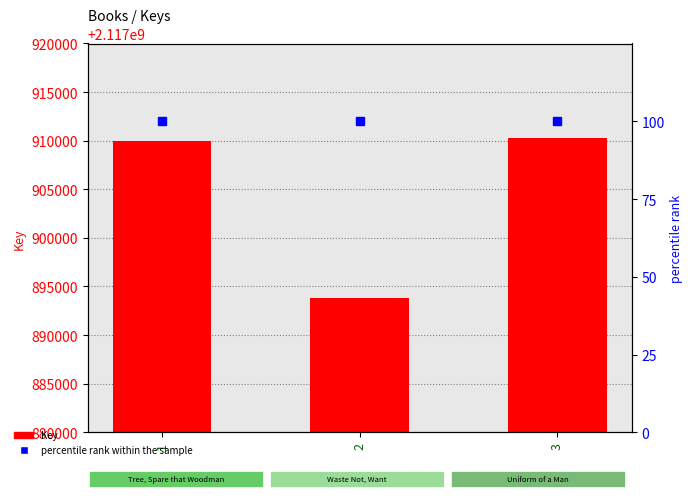

What is the value of the Key (count) bar at the 3rd from the left?

2117910237